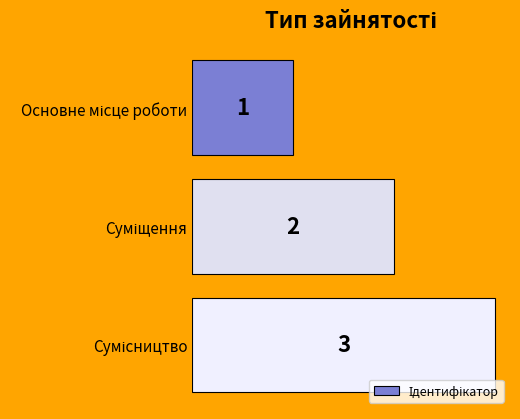

What is the maximum value shown in the chart?

3